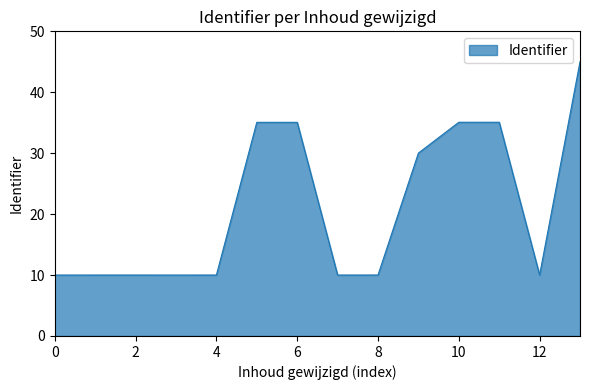

How many lines are shown in the chart?

1